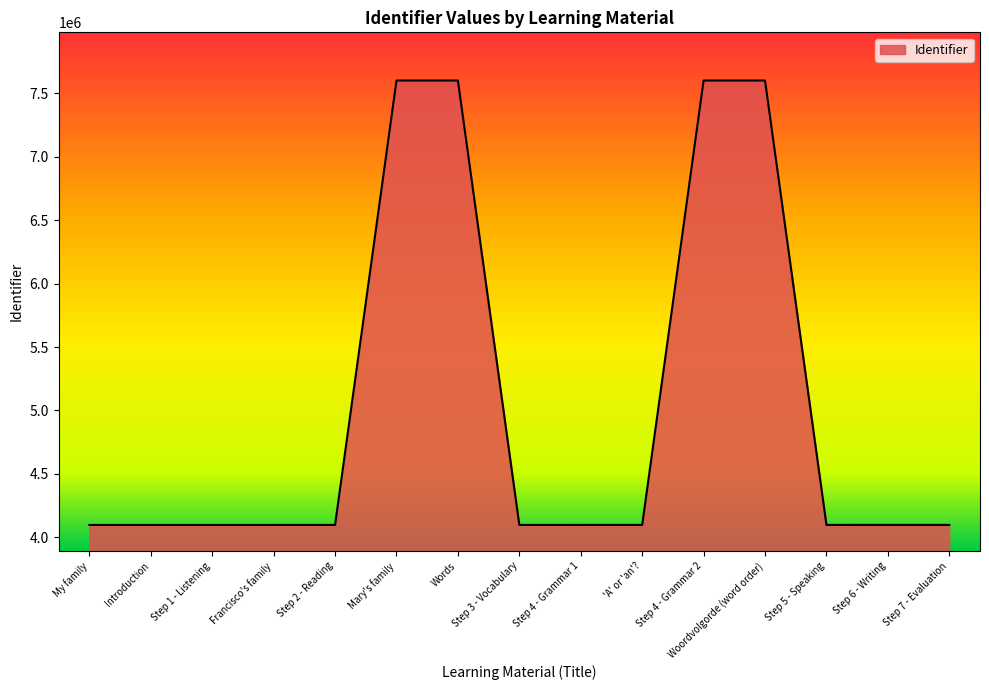

What is the difference between the maximum and minimum values?

3503883